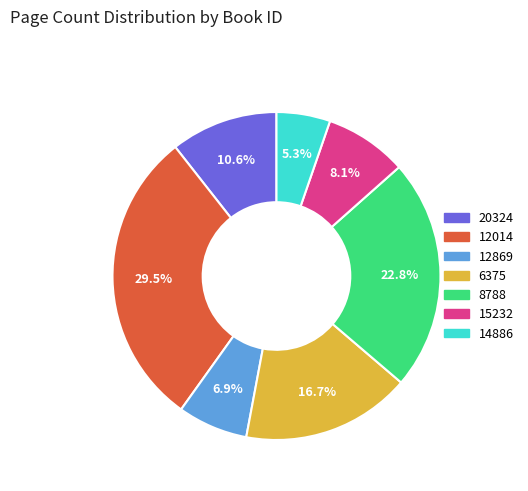

Rank the categories by value from lowest to highest.

14886, 12869, 15232, 20324, 6375, 8788, 12014